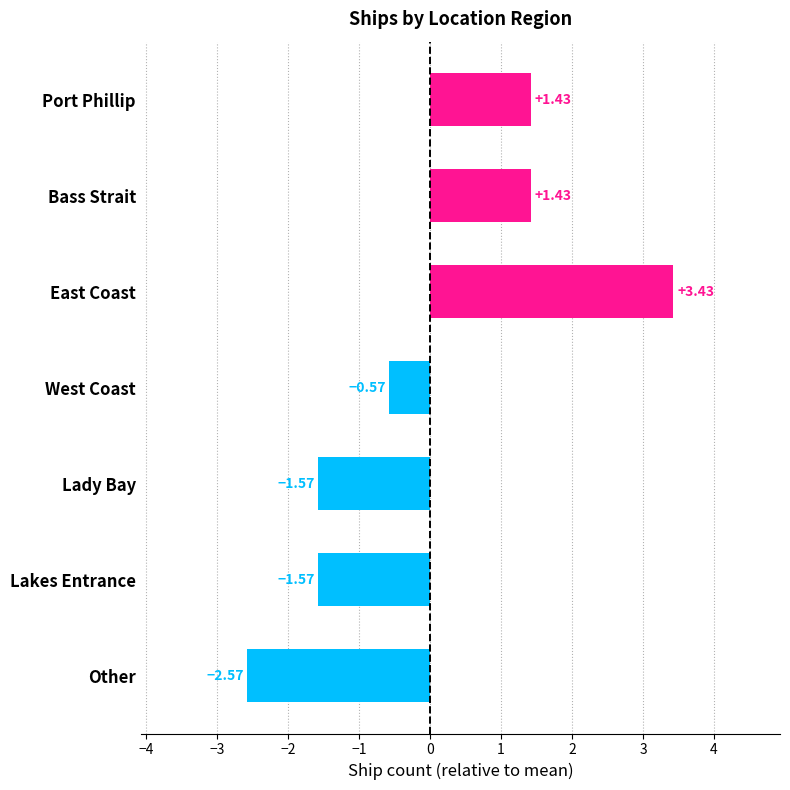

Where is the data nearest to the value 0?

West Coast